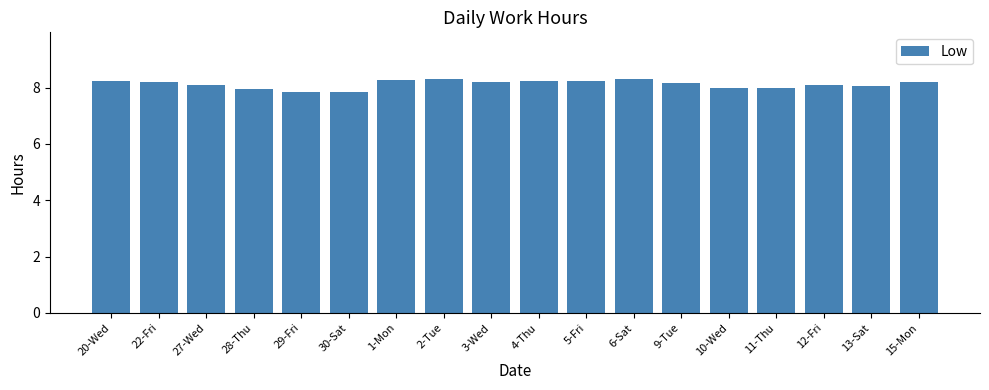

What is the ratio of the value at 12-Fri to the value at 28-Thu?

1.0